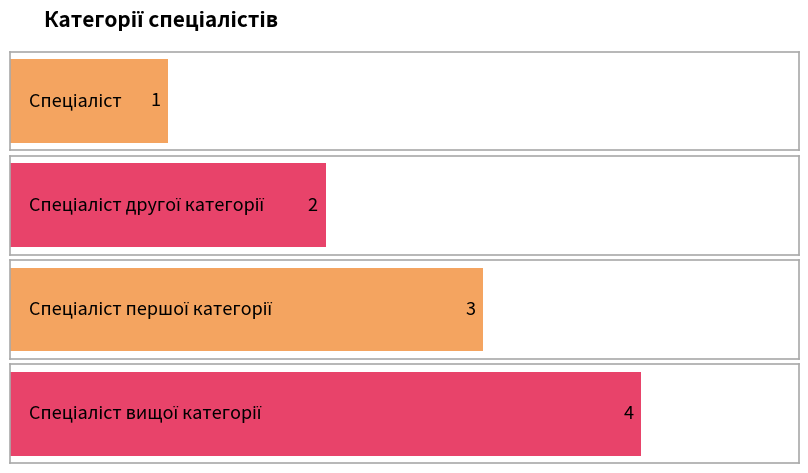

Reading left to right, what are all the values shown in this chart?

1	2	3	4